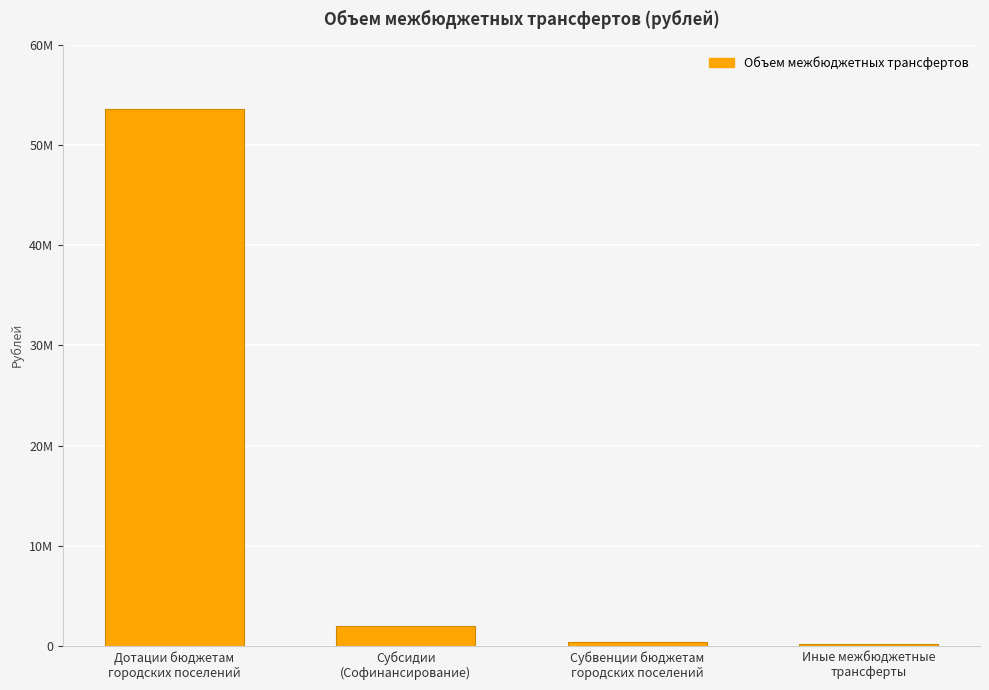

What is the sum of all values?

56208903.5